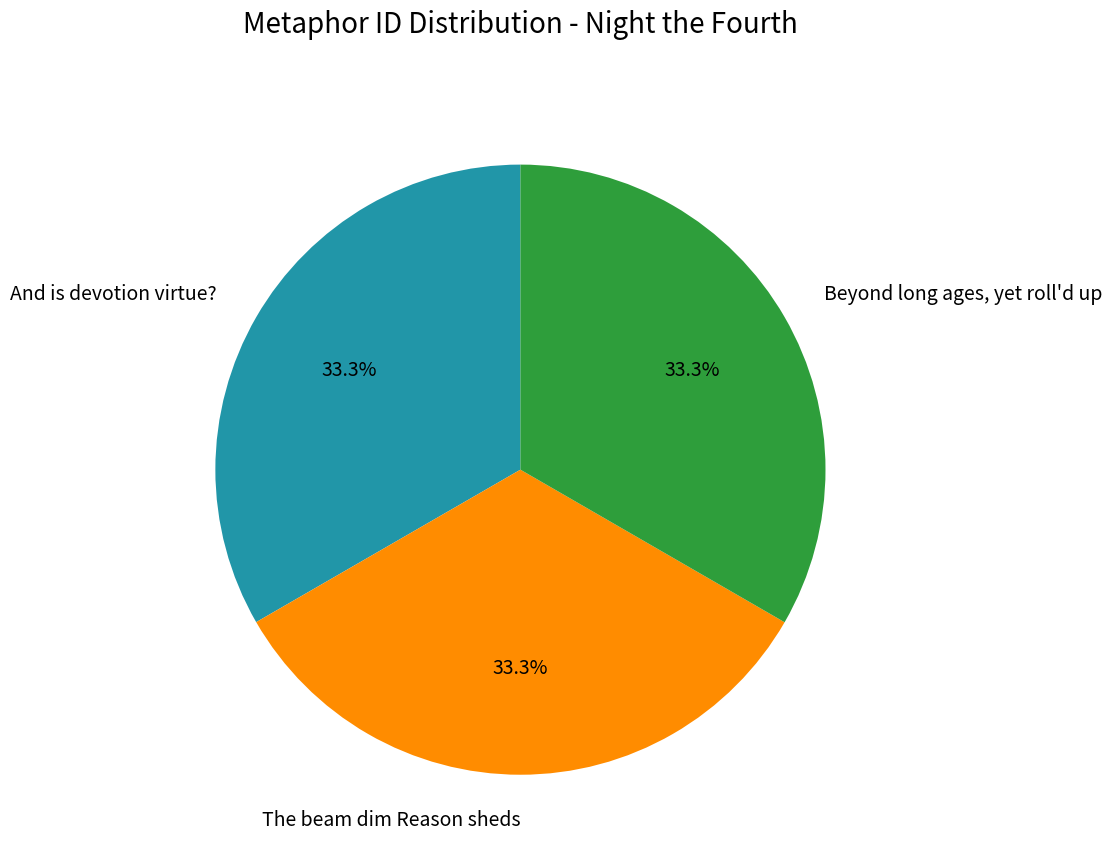

What is the ratio of the value at And is devotion virtue? to the value at The beam dim Reason sheds?

1.0